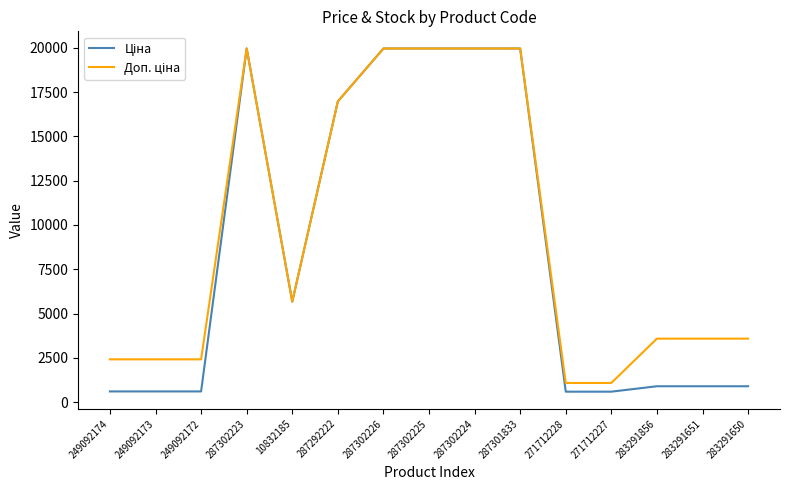

What is the smallest value displayed?

589.9